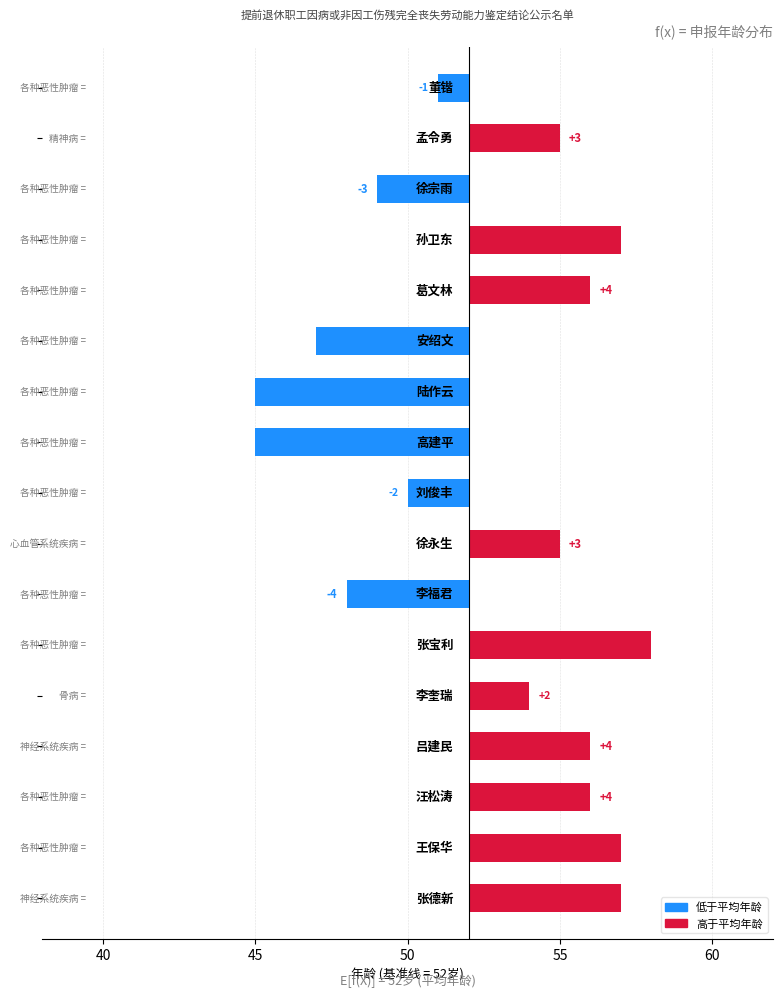

What is the change in value from 7 to 15?

+12